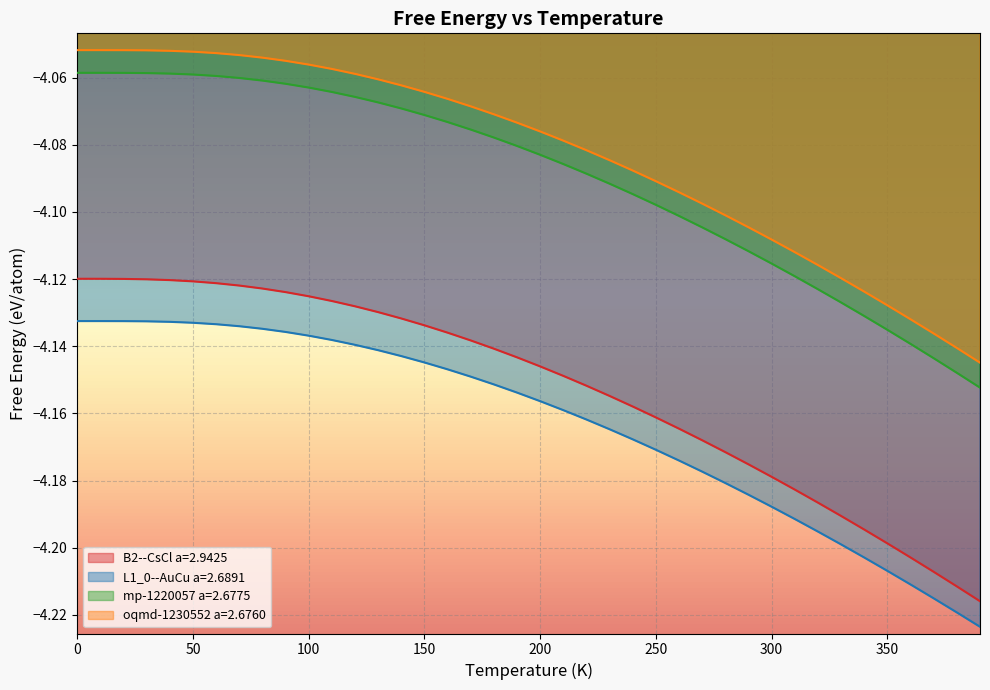

What value does the B2--CsCl a=2.9425 series have at 350?

-4.2